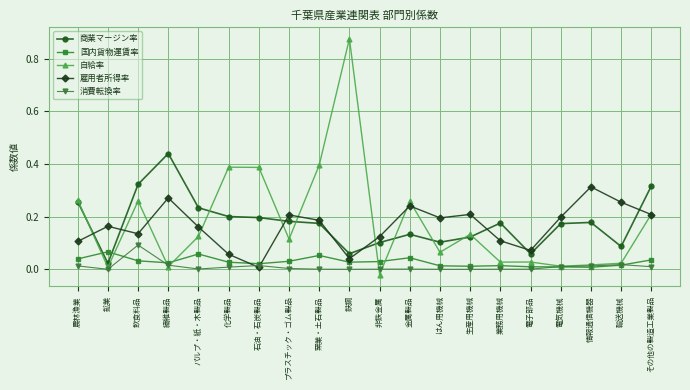

True or false: 自給率 has a value of 0.0 at 鉱業.

True